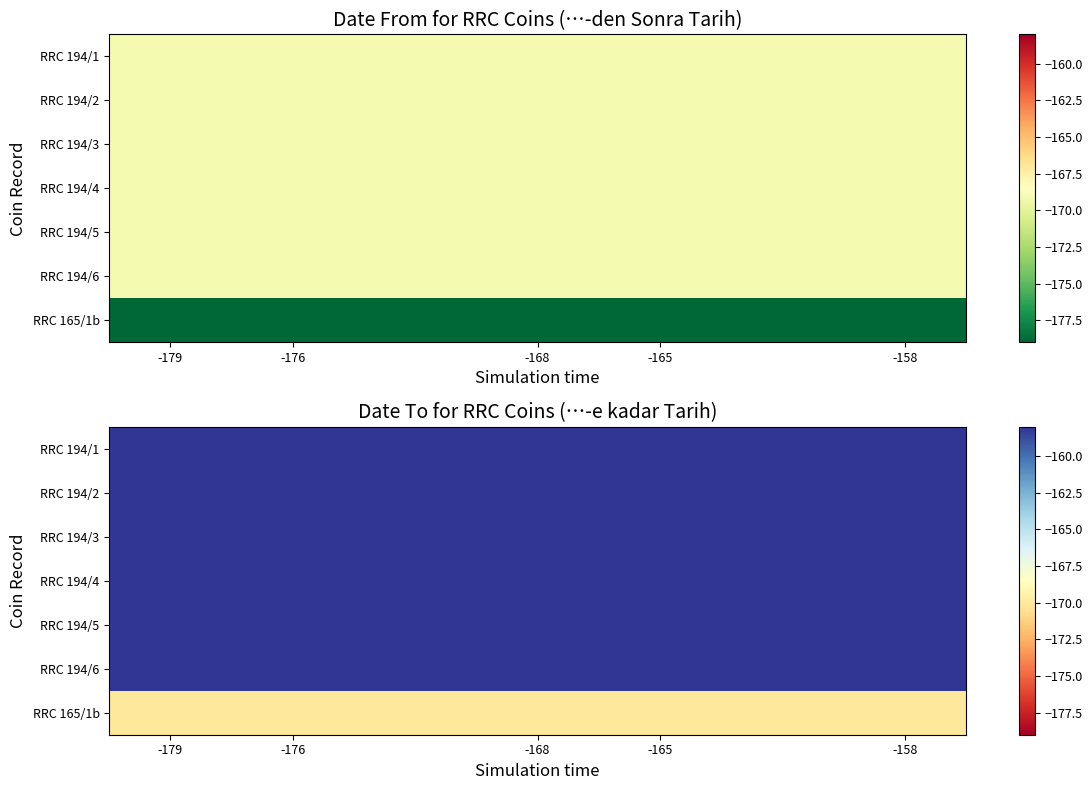

What is the total value across all series at -168?

-1118